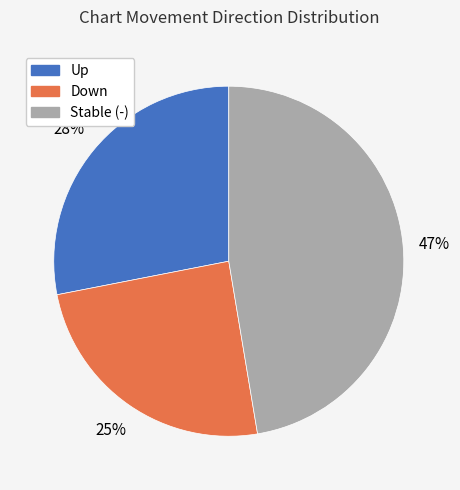

Does any single category account for the majority?

No